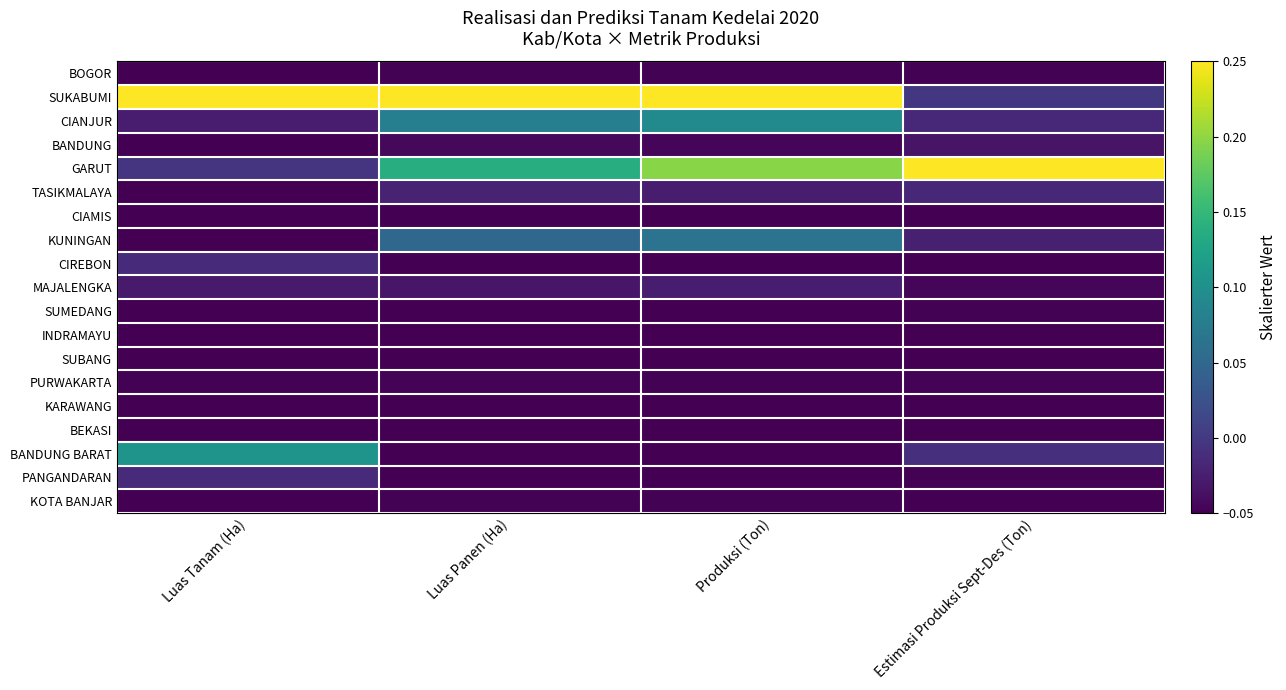

What is the spread (max minus min) of values at Luas Tanam (Ha)?

0.3